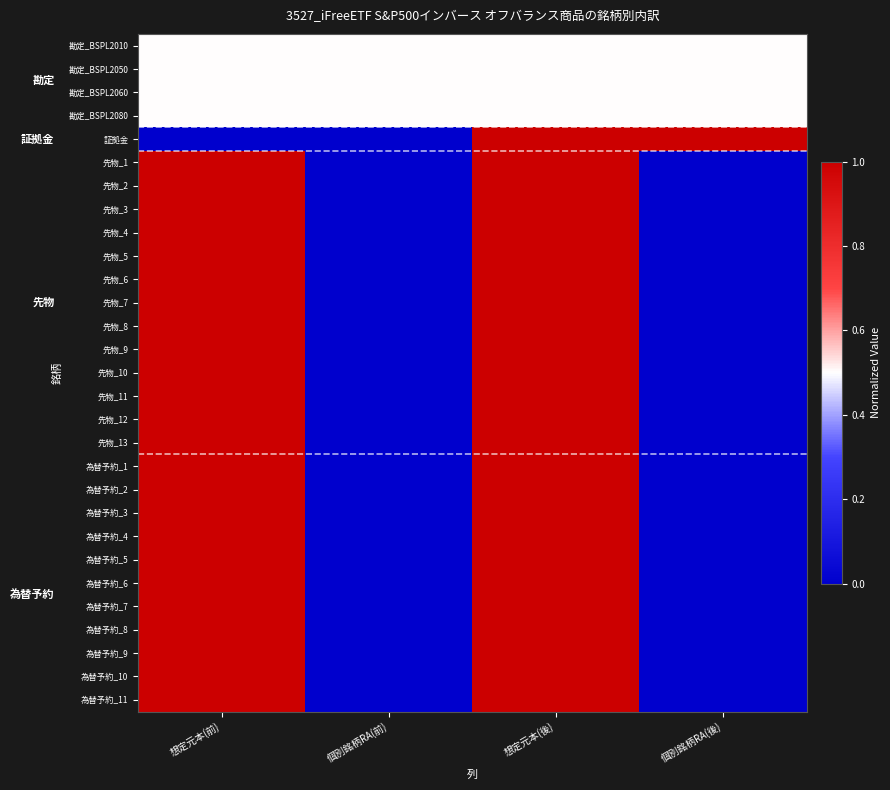

What is the total value across all series at 想定元本(前)?

26.0